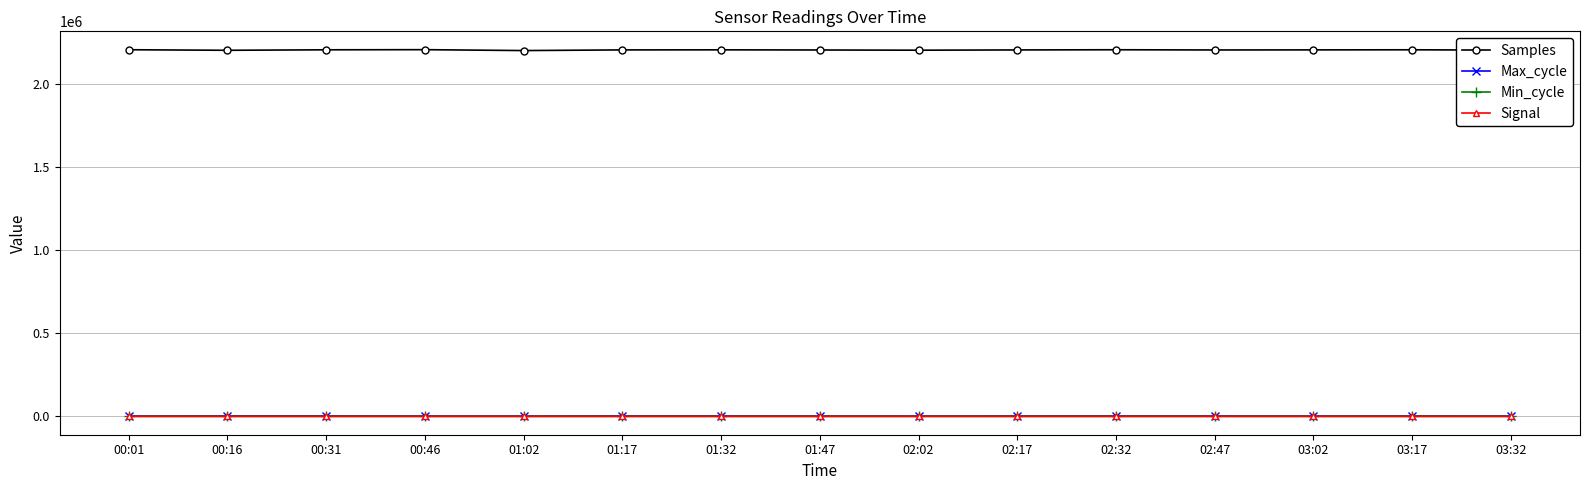

What is the highest value of the Signal series?

-13